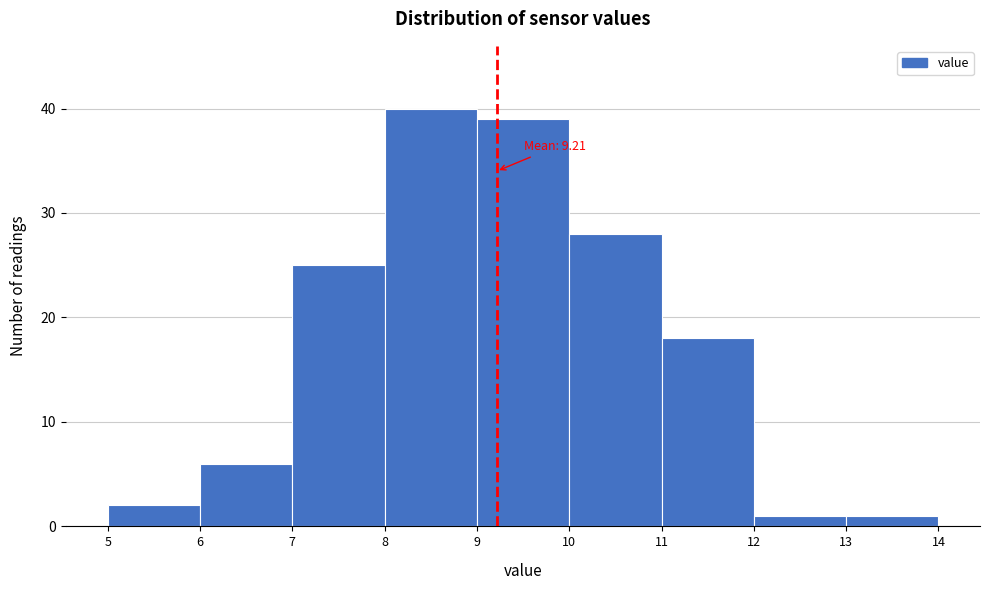

Over which range of the x-axis is the bar tallest?

8 to 9